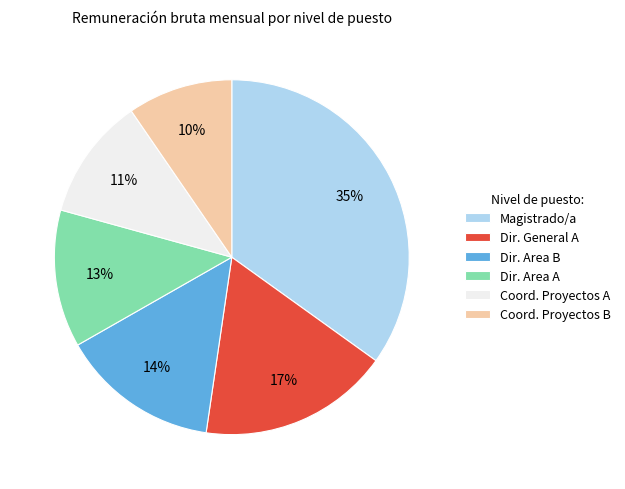

Which category has the biggest portion of the pie?

Magistrado/a